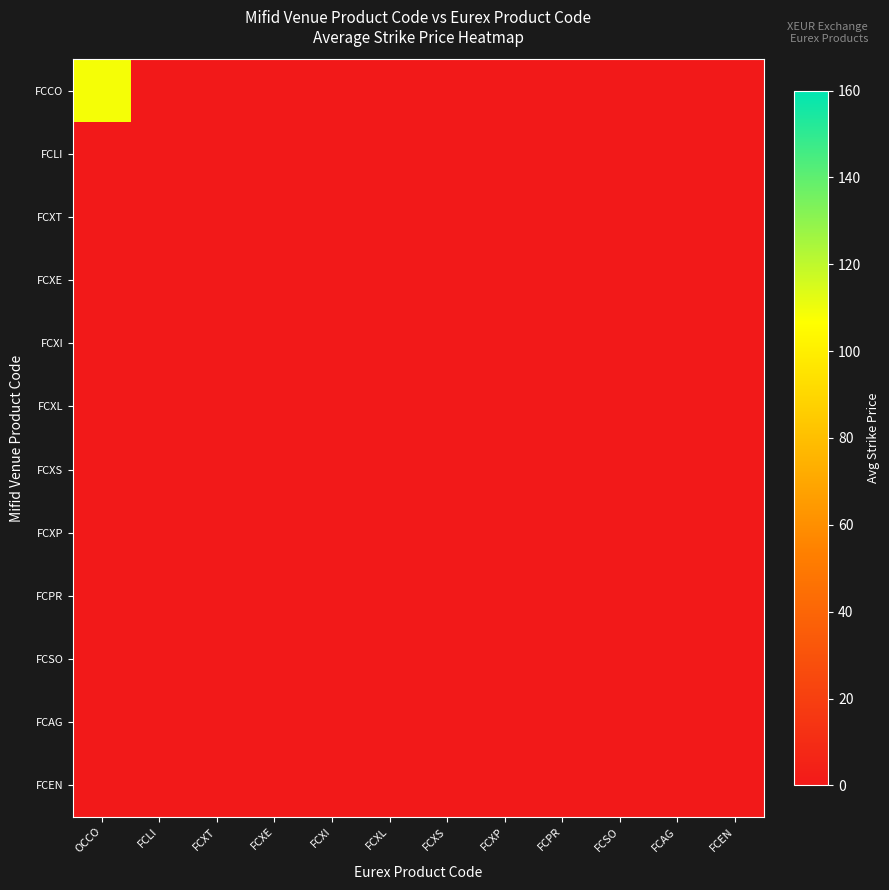

Reading left to right, list all the values displayed in this chart.

FCCO: OCCO=108.5	FCLI=0.0	FCXT=0.0	FCXE=0.0	FCXI=0.0	FCXL=0.0	FCXS=0.0	FCXP=0.0	FCPR=0.0	FCSO=0.0	FCAG=0.0	FCEN=0.0
FCLI: OCCO=0.0	FCLI=0.0	FCXT=0.0	FCXE=0.0	FCXI=0.0	FCXL=0.0	FCXS=0.0	FCXP=0.0	FCPR=0.0	FCSO=0.0	FCAG=0.0	FCEN=0.0
FCXT: OCCO=0.0	FCLI=0.0	FCXT=0.0	FCXE=0.0	FCXI=0.0	FCXL=0.0	FCXS=0.0	FCXP=0.0	FCPR=0.0	FCSO=0.0	FCAG=0.0	FCEN=0.0
FCXE: OCCO=0.0	FCLI=0.0	FCXT=0.0	FCXE=0.0	FCXI=0.0	FCXL=0.0	FCXS=0.0	FCXP=0.0	FCPR=0.0	FCSO=0.0	FCAG=0.0	FCEN=0.0
FCXI: OCCO=0.0	FCLI=0.0	FCXT=0.0	FCXE=0.0	FCXI=0.0	FCXL=0.0	FCXS=0.0	FCXP=0.0	FCPR=0.0	FCSO=0.0	FCAG=0.0	FCEN=0.0
FCXL: OCCO=0.0	FCLI=0.0	FCXT=0.0	FCXE=0.0	FCXI=0.0	FCXL=0.0	FCXS=0.0	FCXP=0.0	FCPR=0.0	FCSO=0.0	FCAG=0.0	FCEN=0.0
FCXS: OCCO=0.0	FCLI=0.0	FCXT=0.0	FCXE=0.0	FCXI=0.0	FCXL=0.0	FCXS=0.0	FCXP=0.0	FCPR=0.0	FCSO=0.0	FCAG=0.0	FCEN=0.0
FCXP: OCCO=0.0	FCLI=0.0	FCXT=0.0	FCXE=0.0	FCXI=0.0	FCXL=0.0	FCXS=0.0	FCXP=0.0	FCPR=0.0	FCSO=0.0	FCAG=0.0	FCEN=0.0
FCPR: OCCO=0.0	FCLI=0.0	FCXT=0.0	FCXE=0.0	FCXI=0.0	FCXL=0.0	FCXS=0.0	FCXP=0.0	FCPR=0.0	FCSO=0.0	FCAG=0.0	FCEN=0.0
FCSO: OCCO=0.0	FCLI=0.0	FCXT=0.0	FCXE=0.0	FCXI=0.0	FCXL=0.0	FCXS=0.0	FCXP=0.0	FCPR=0.0	FCSO=0.0	FCAG=0.0	FCEN=0.0
FCAG: OCCO=0.0	FCLI=0.0	FCXT=0.0	FCXE=0.0	FCXI=0.0	FCXL=0.0	FCXS=0.0	FCXP=0.0	FCPR=0.0	FCSO=0.0	FCAG=0.0	FCEN=0.0
FCEN: OCCO=0.0	FCLI=0.0	FCXT=0.0	FCXE=0.0	FCXI=0.0	FCXL=0.0	FCXS=0.0	FCXP=0.0	FCPR=0.0	FCSO=0.0	FCAG=0.0	FCEN=0.0